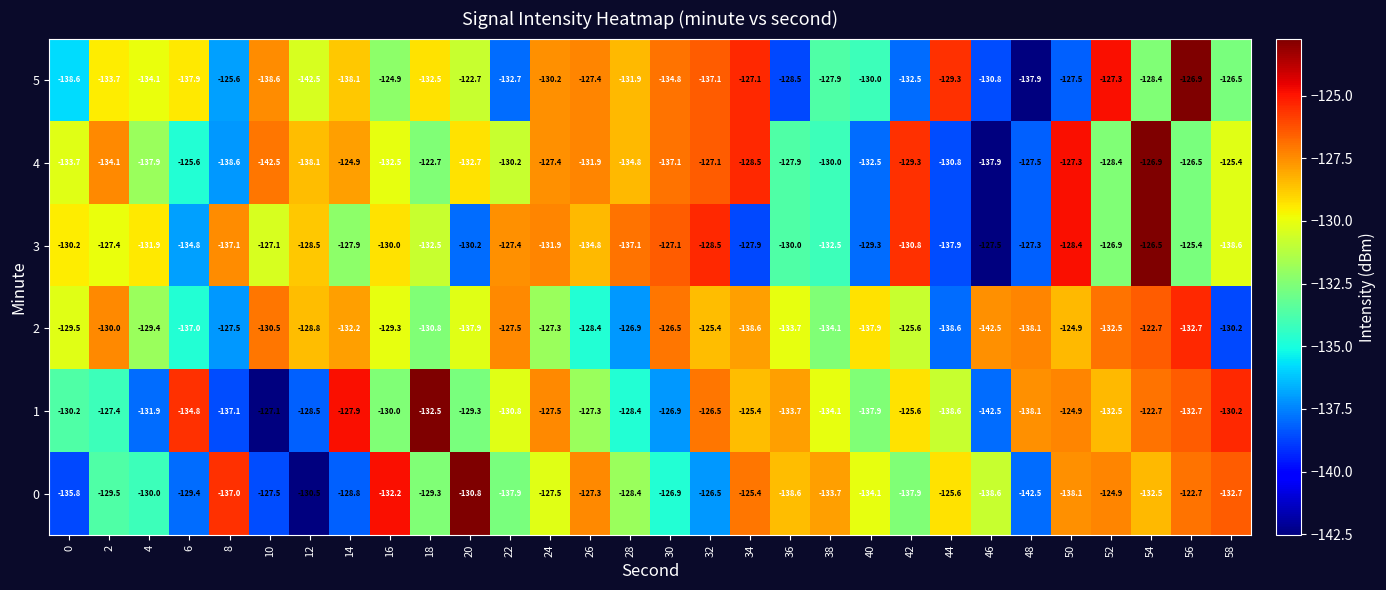

What is the sum of the 2 values at 52 and 48?

-270.6